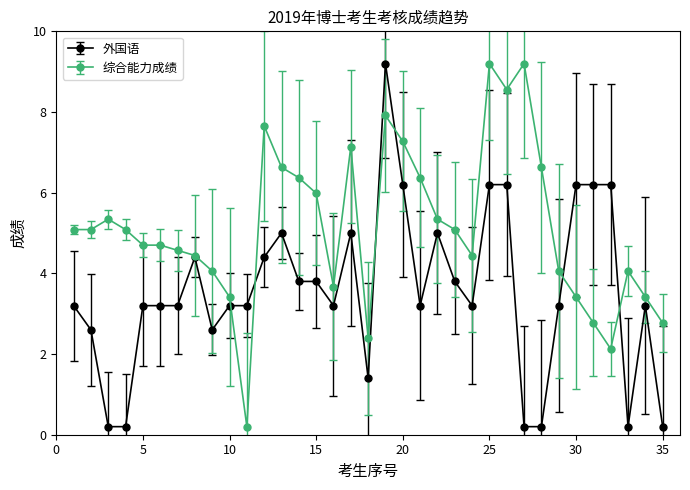

List the series in order of their overall mean, lowest first.

外国语, 综合能力成绩